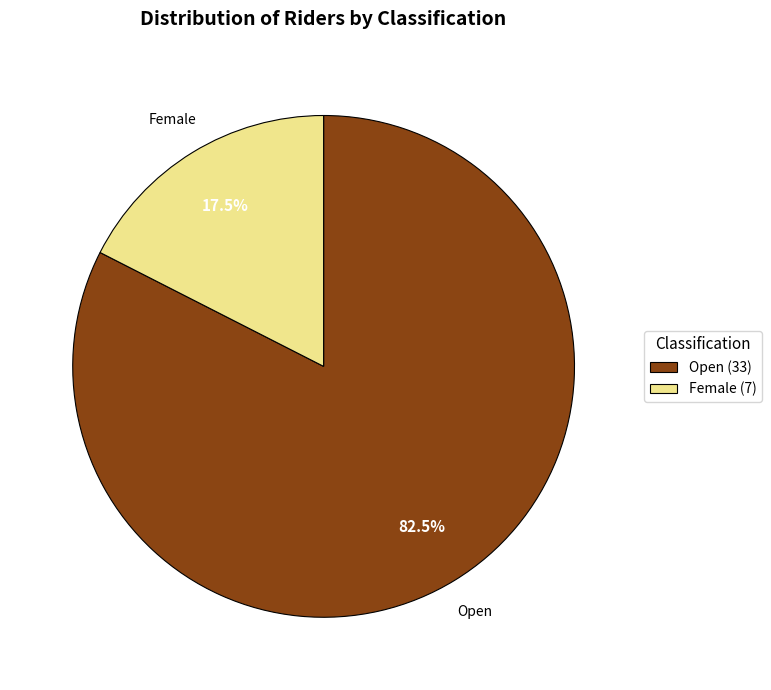

Rank the categories by value from lowest to highest.

Female, Open